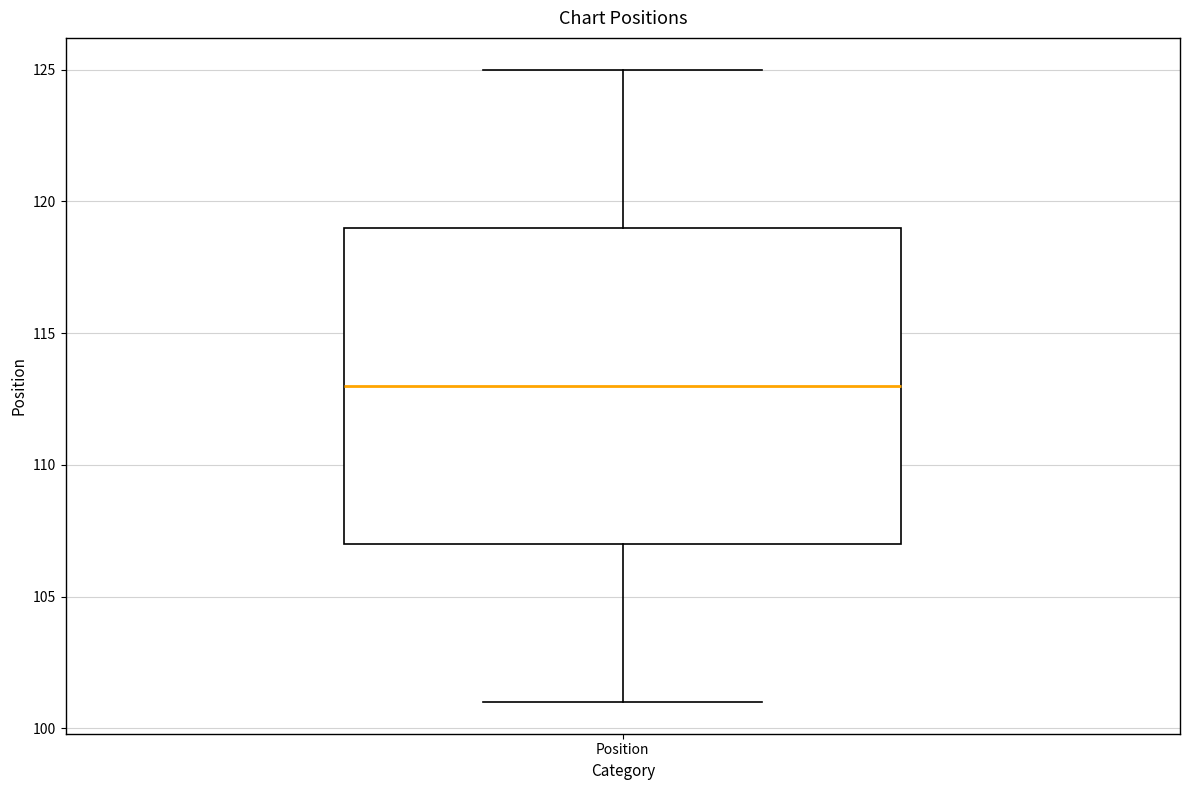

Read this box plot against the y-axis: the position of the median line, the range covered by the box, and the ends of both whiskers. The values are not printed on the chart, so give them approximately, as read against the axis.

median 113, box 107 to 119, whiskers 101 to 125